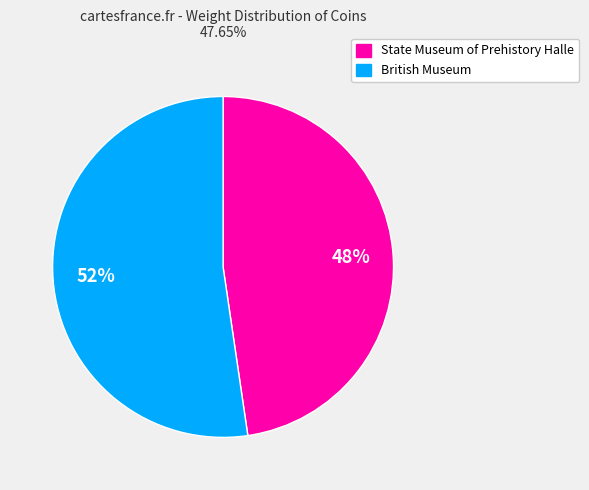

What is the ratio of the value at State Museum of Prehistory Halle to the value at British Museum?

0.9